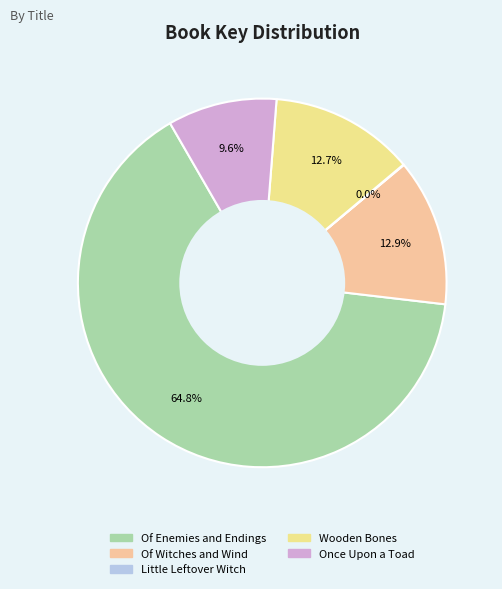

Is there a majority slice in this chart?

Yes